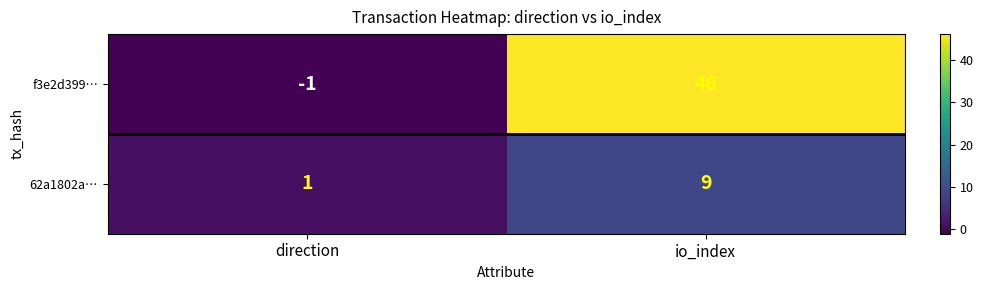

Reading left to right, transcribe all the data shown in this chart.

f3e2d399…: direction=-1	io_index=46
62a1802a…: direction=1	io_index=9